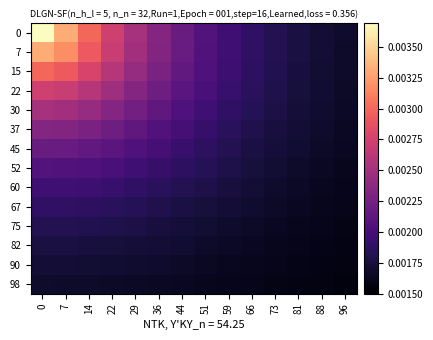

At how many categories does at least one series exceed 0?

14